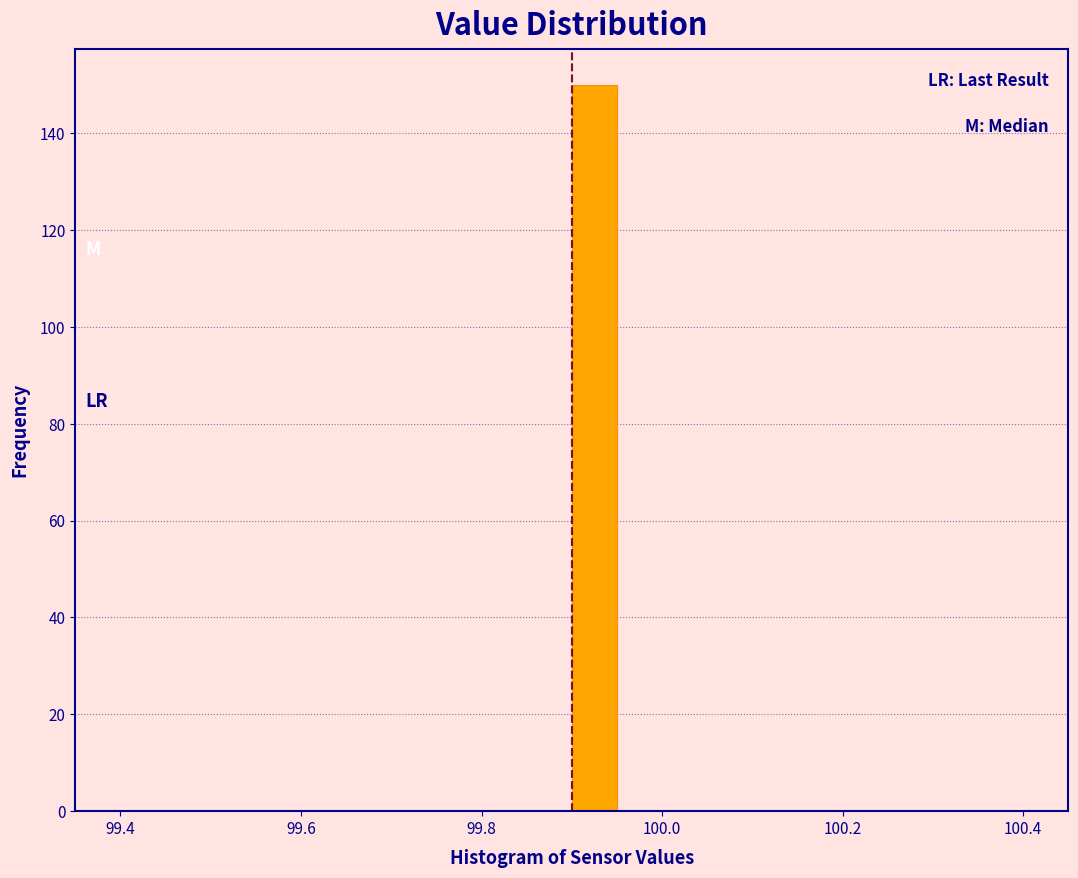

Around what value on the x-axis is the tallest bar? Give the approximate position of its centre, as read against the axis.

99.92